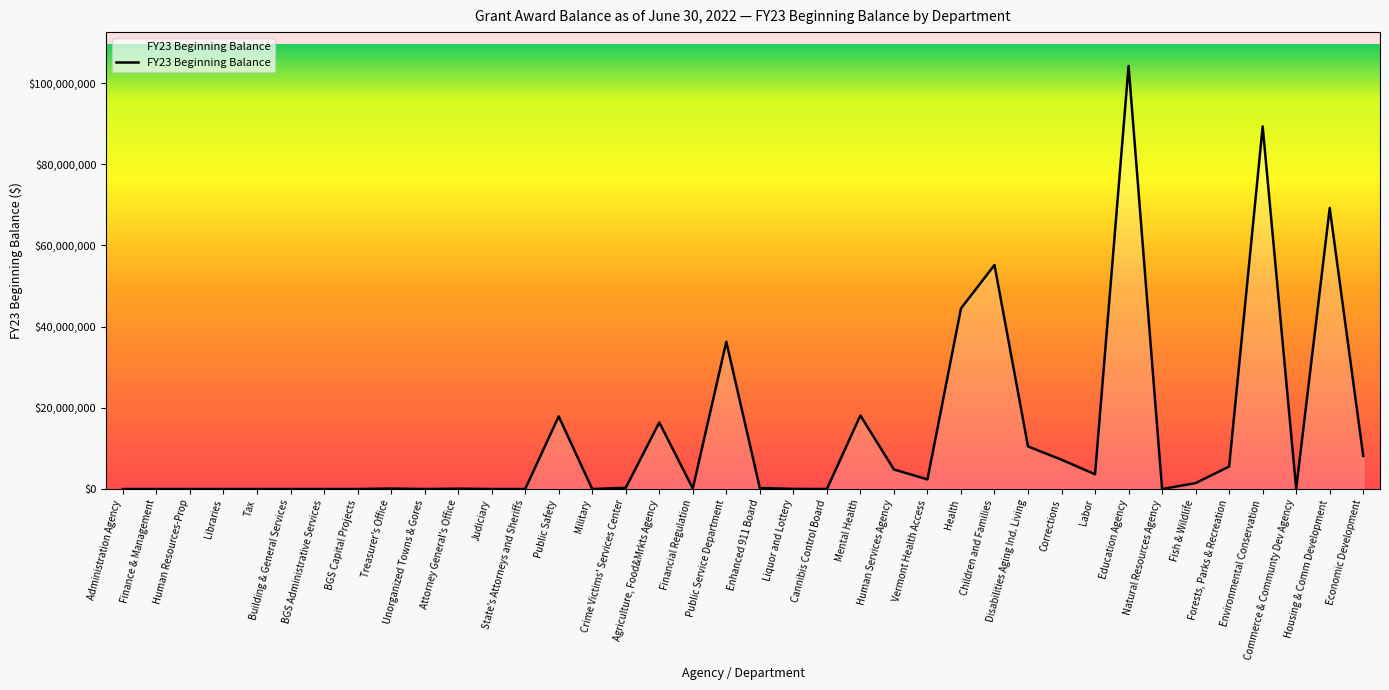

At which label is the value closest to 52114951?

Children and Families